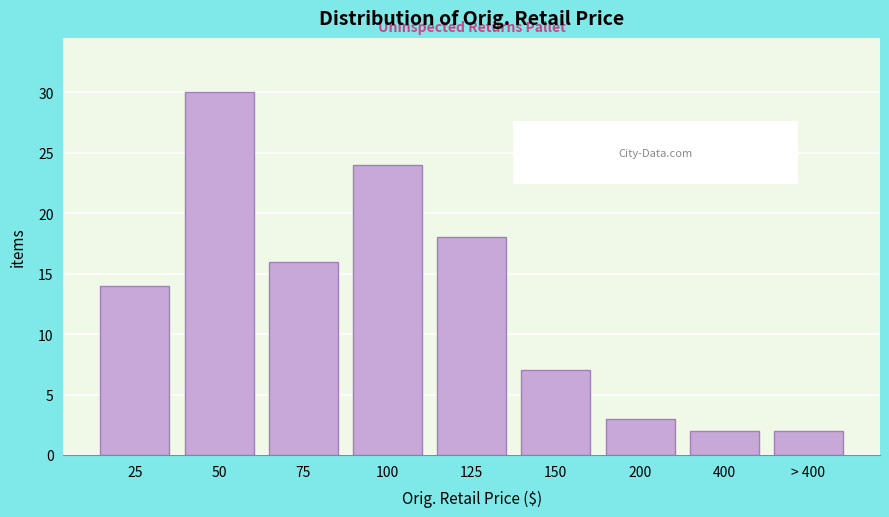

Reading right to left, extract all data points from this chart.

2	2	3	7	18	24	16	30	14